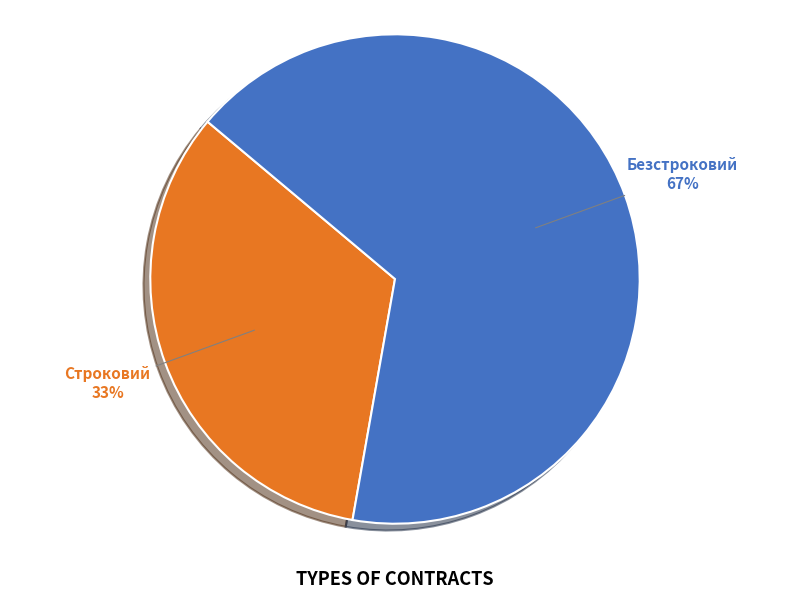

Is the sum of Безстроковий and Строковий greater than half?

Yes